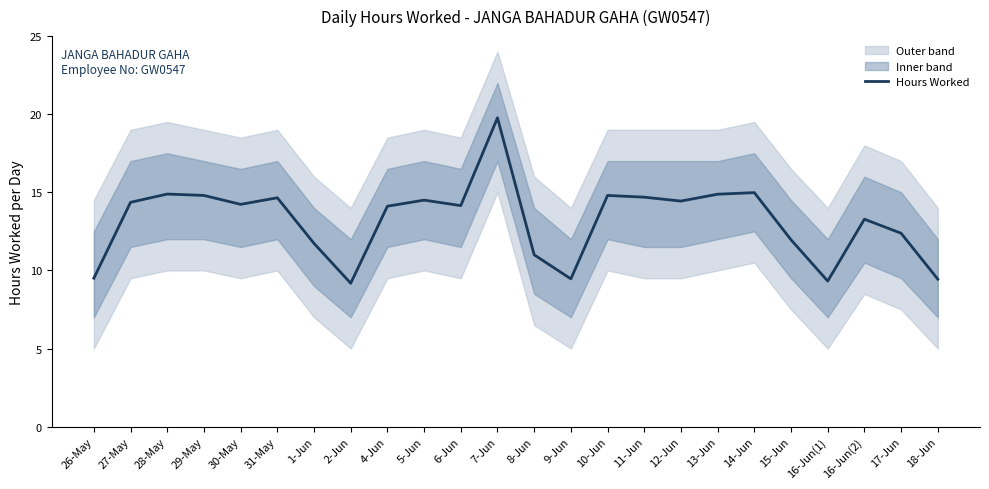

What is the difference between the maximum and minimum values?

10.6